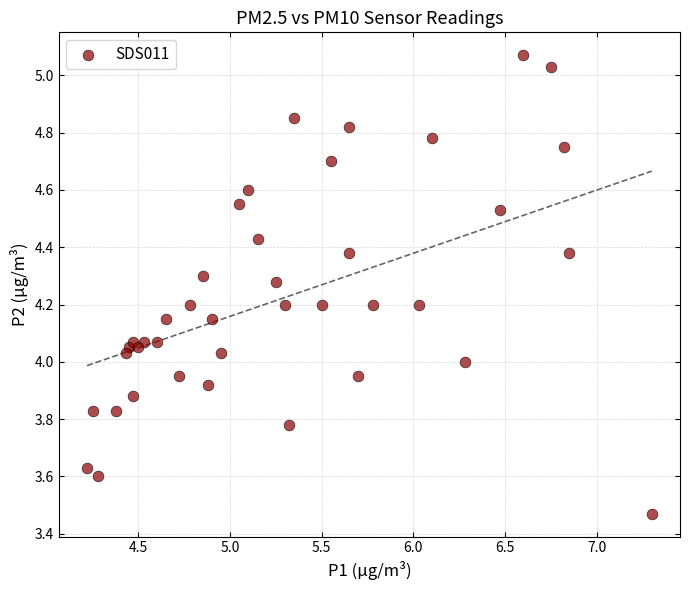

What is the range of Y values (max minus min)?

1.6